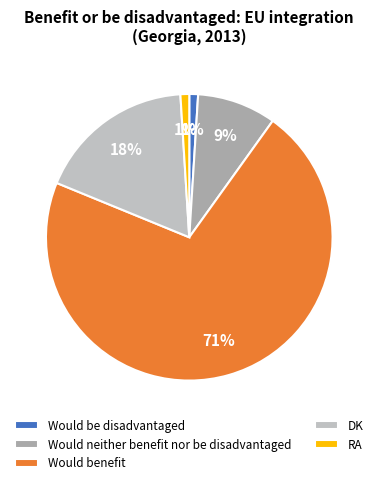

To the nearest percent, what portion does Would be disadvantaged represent?

1%